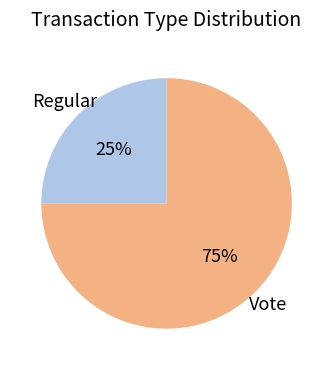

To the nearest percent, what is the average slice percentage?

50%